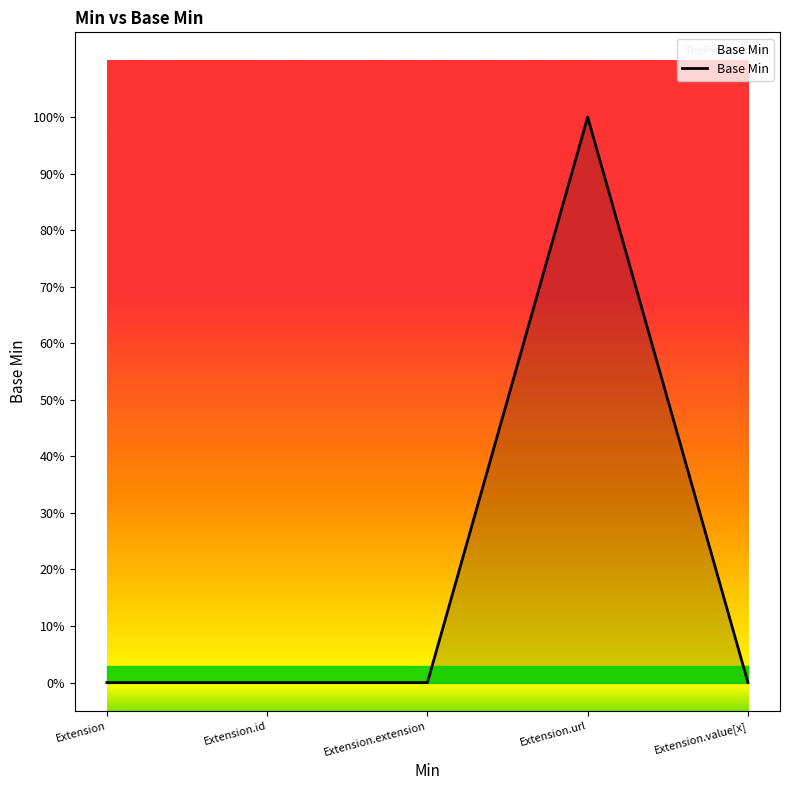

Does the chart display data point markers on the line(s)?

No